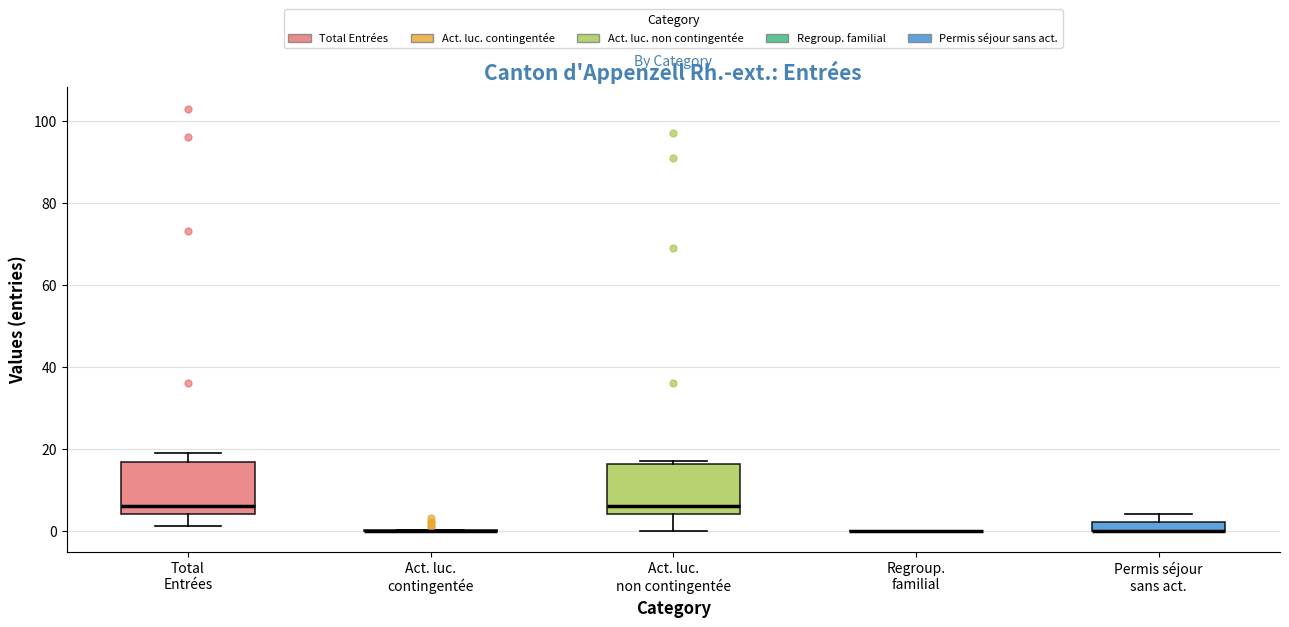

Where is the upper edge of the box for Total Entrées on the y-axis? The values are not printed on the chart, so give them approximately, as read against the axis.

16